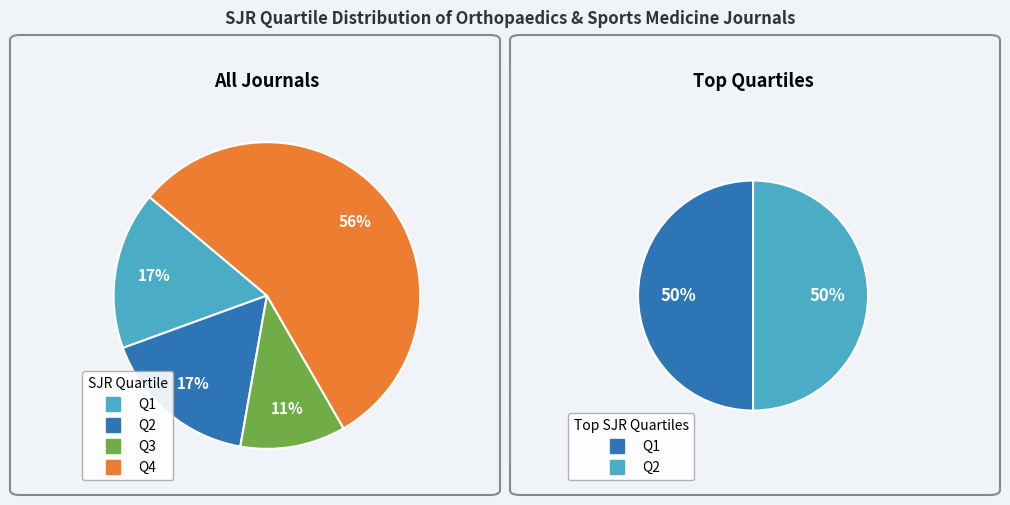

Which has a higher value, Q3 or Q4?

Q4